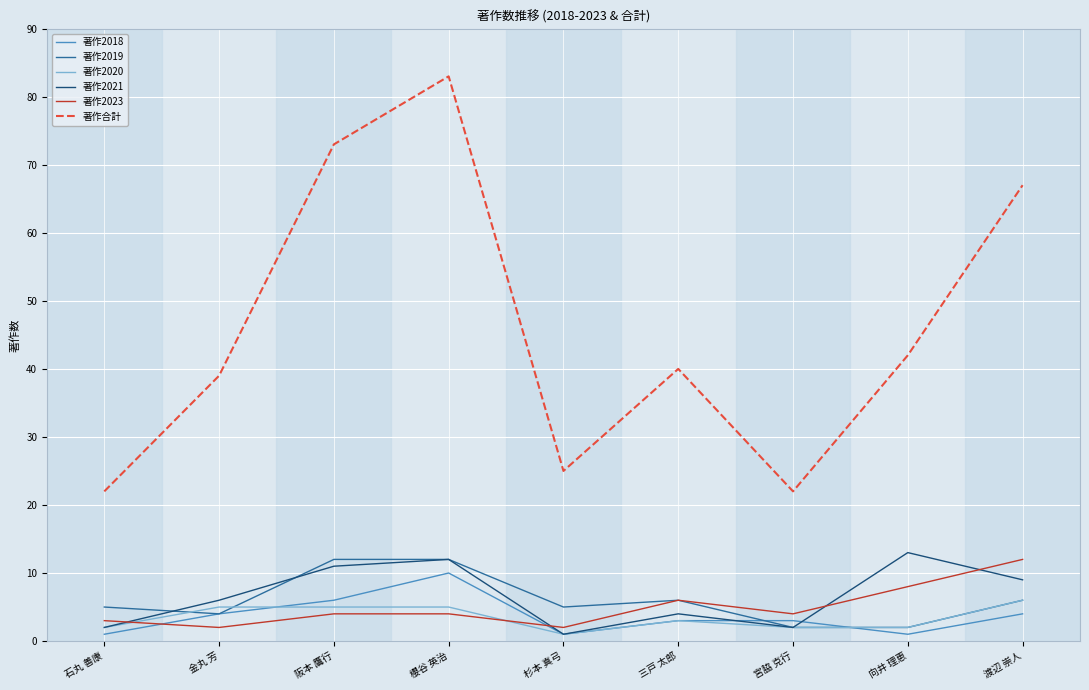

What is the difference between the maximum and minimum values in the 著作2021 series?

12